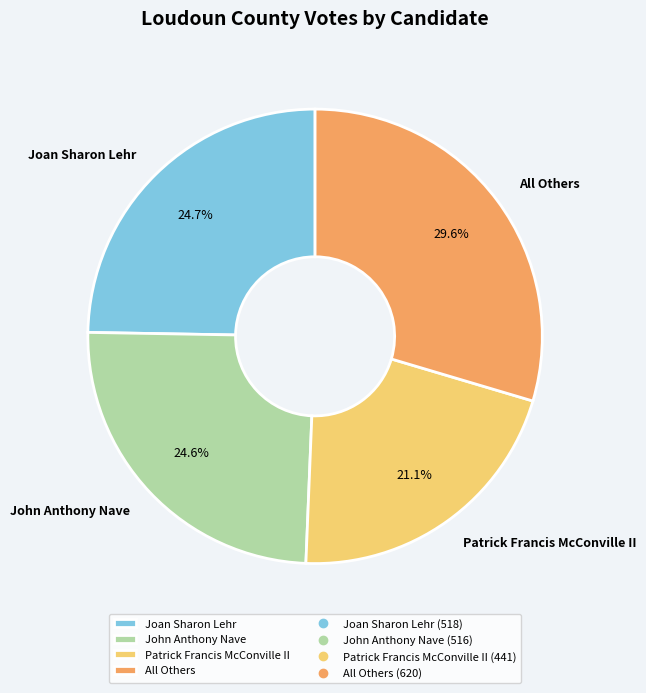

Do Joan Sharon Lehr and All Others together represent more than half of the pie?

Yes